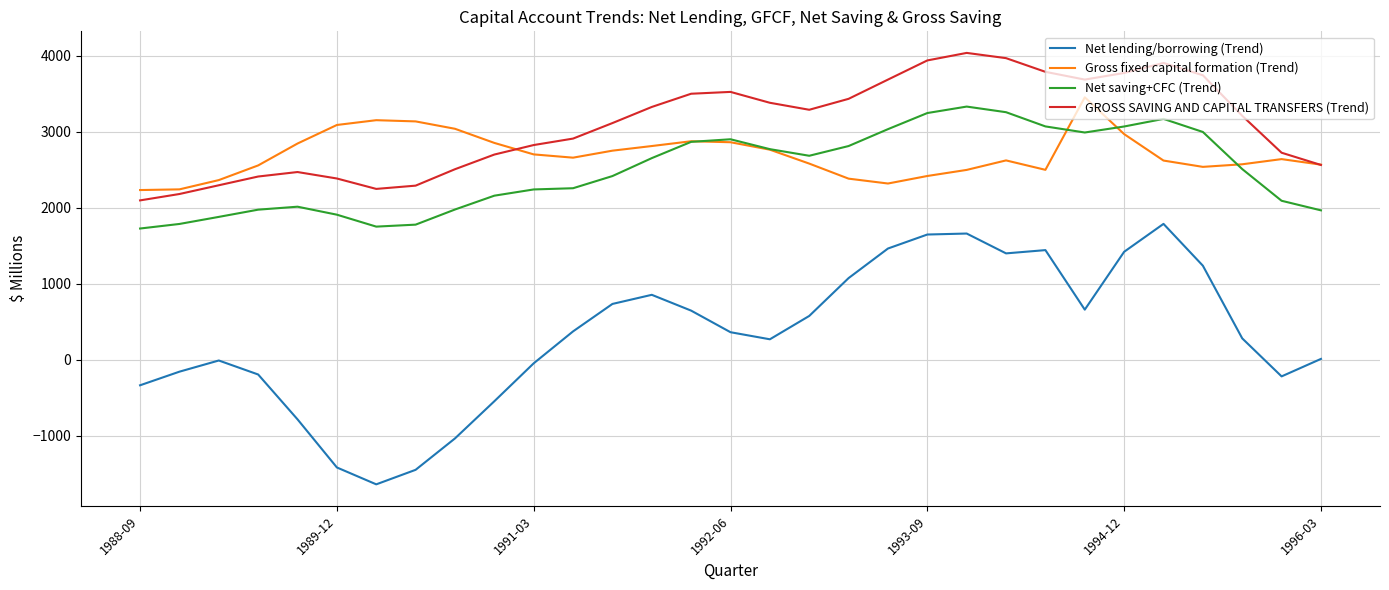

True or false: Net lending/borrowing (Trend) and Gross fixed capital formation (Trend) cross at least once.

False